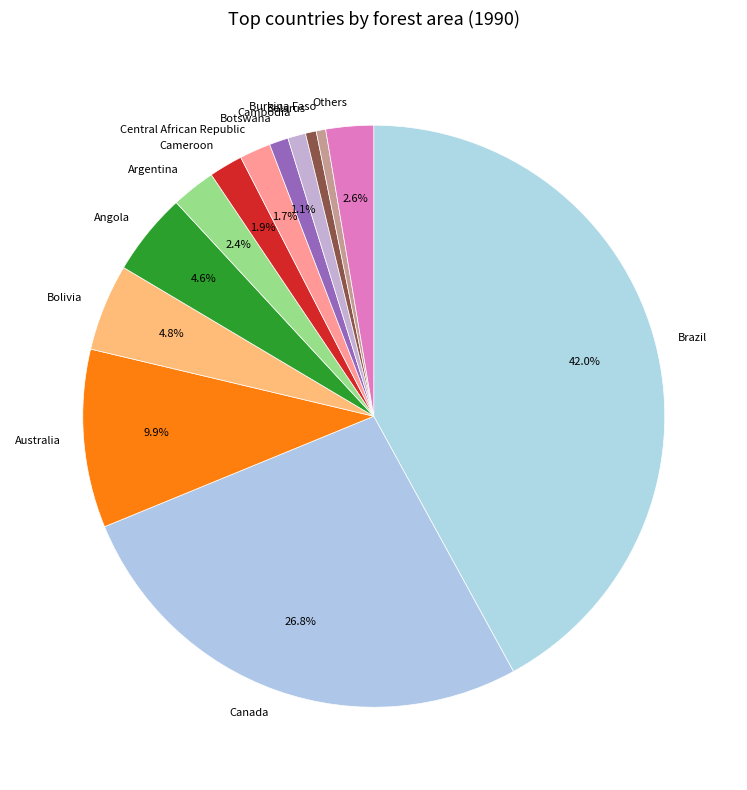

How many slices are in this pie chart?

13